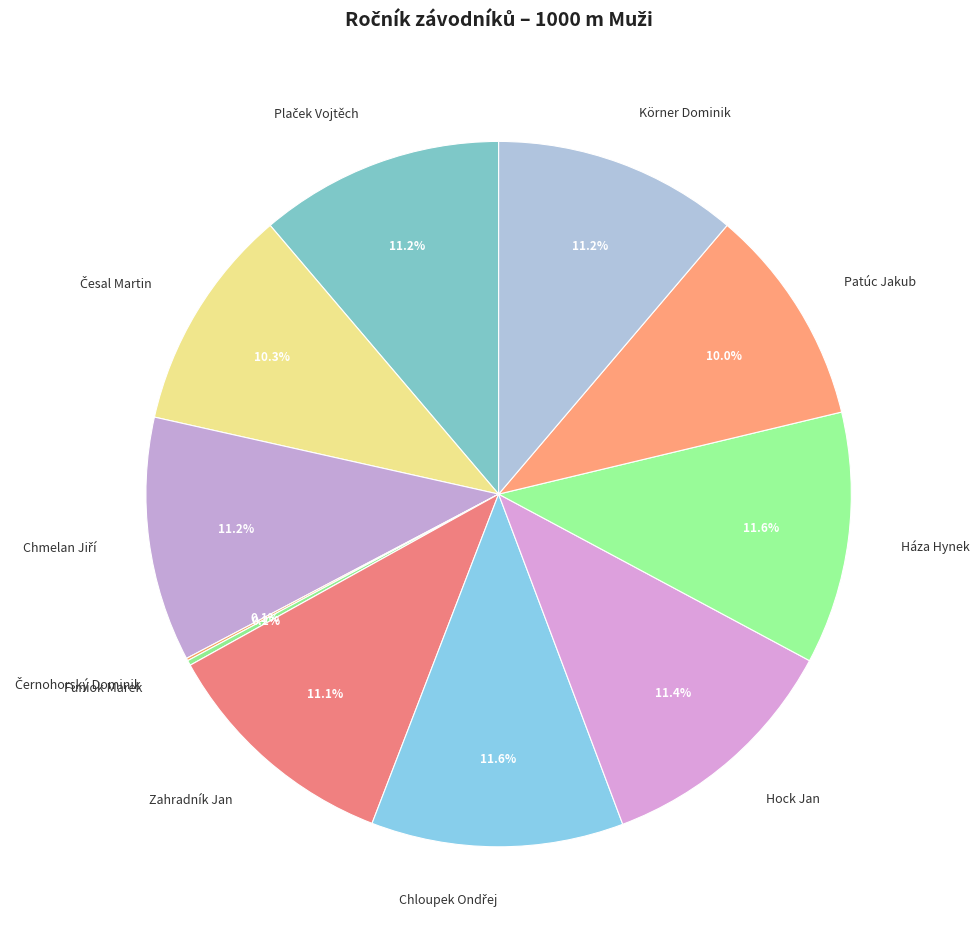

To the nearest percent, what is the average slice percentage?

9%